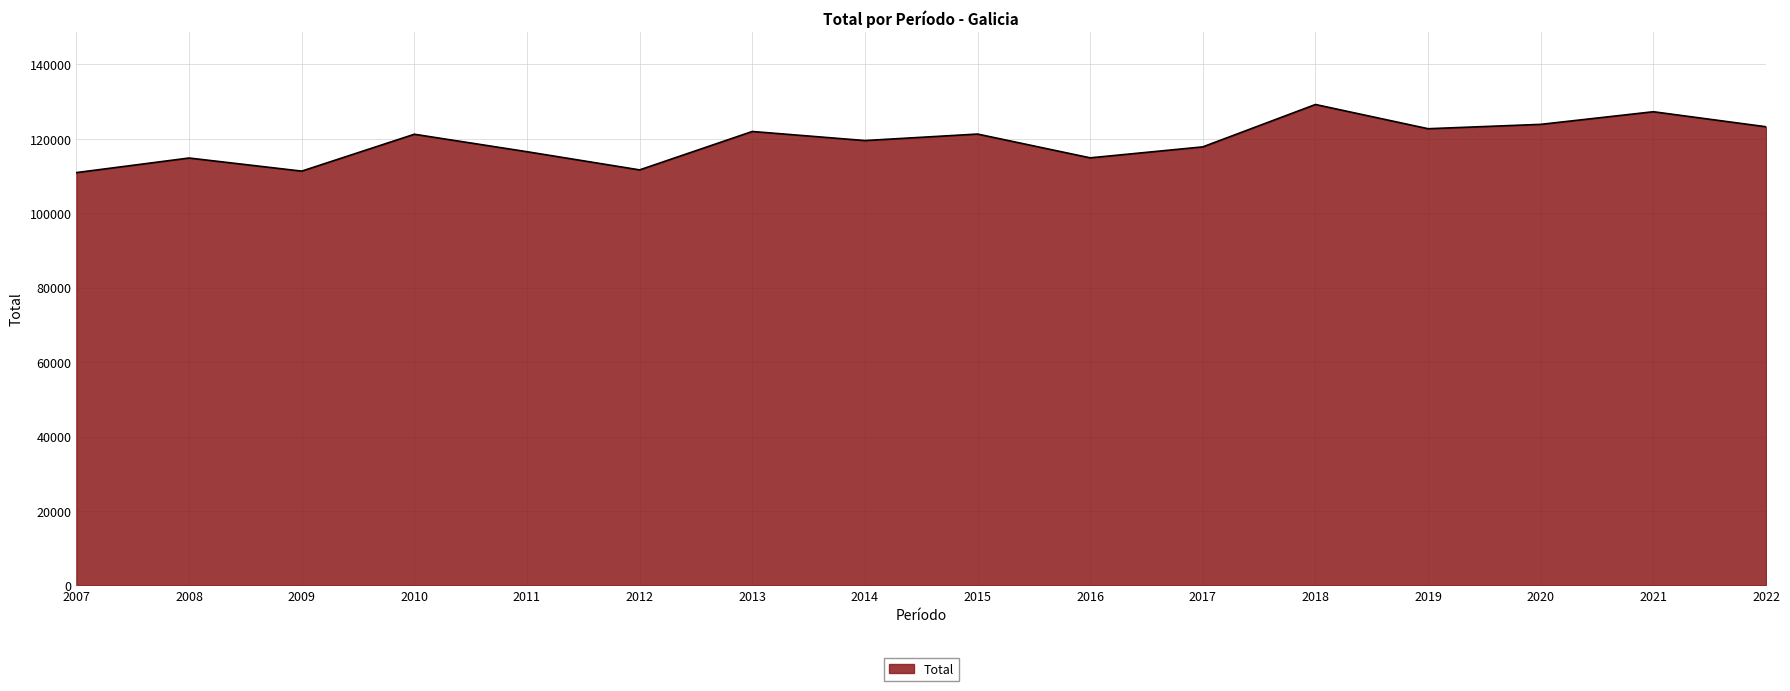

What is the ratio of the value at 2016 to the value at 2022?

0.9